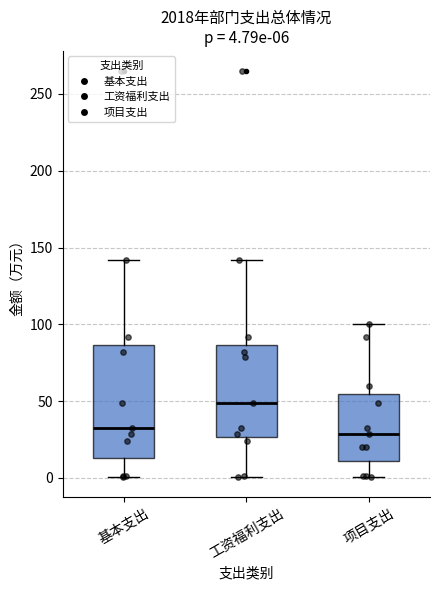

Comparing the boxes themselves (not the whiskers), which one is the tallest?

基本支出